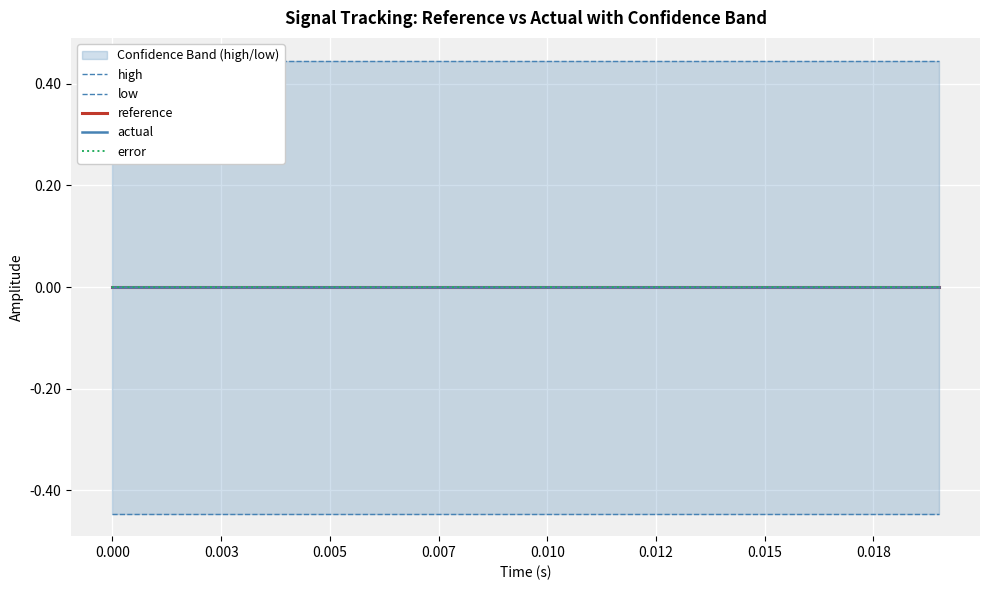

What is the maximum value shown in the chart?

0.4